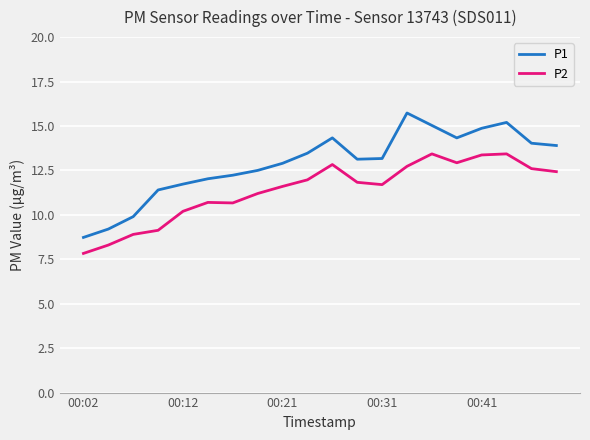

True or false: P2 and P1 cross at least once.

False